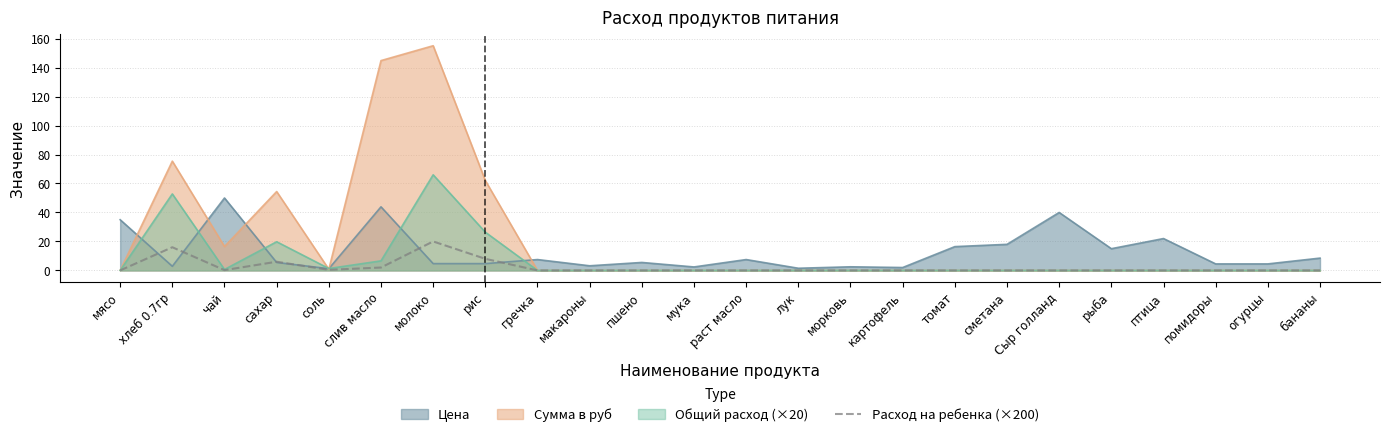

The chart shows a value of 0.0 at сметана. True or false?

True